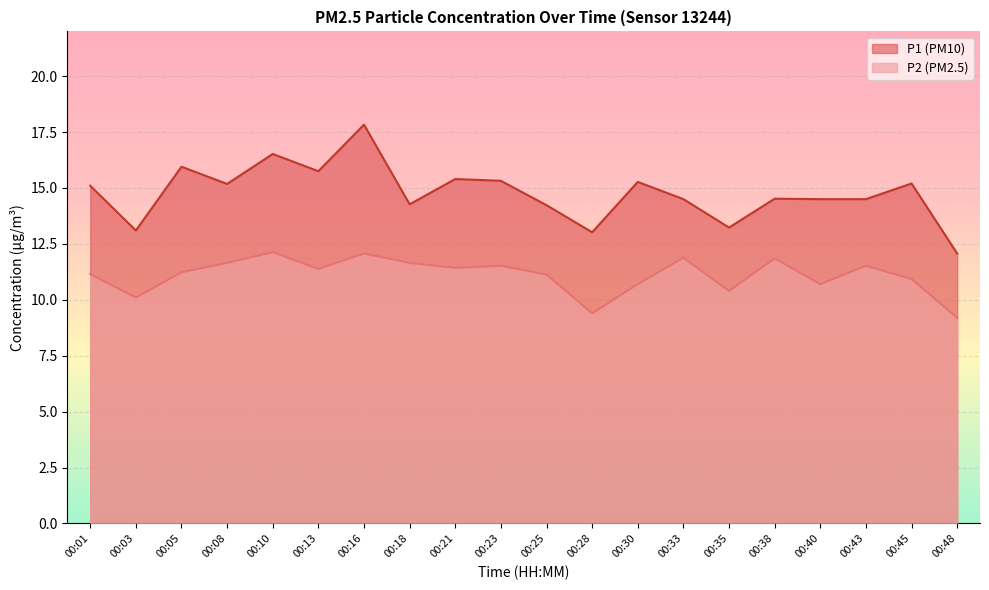

Does the chart display data point markers on the line(s)?

No